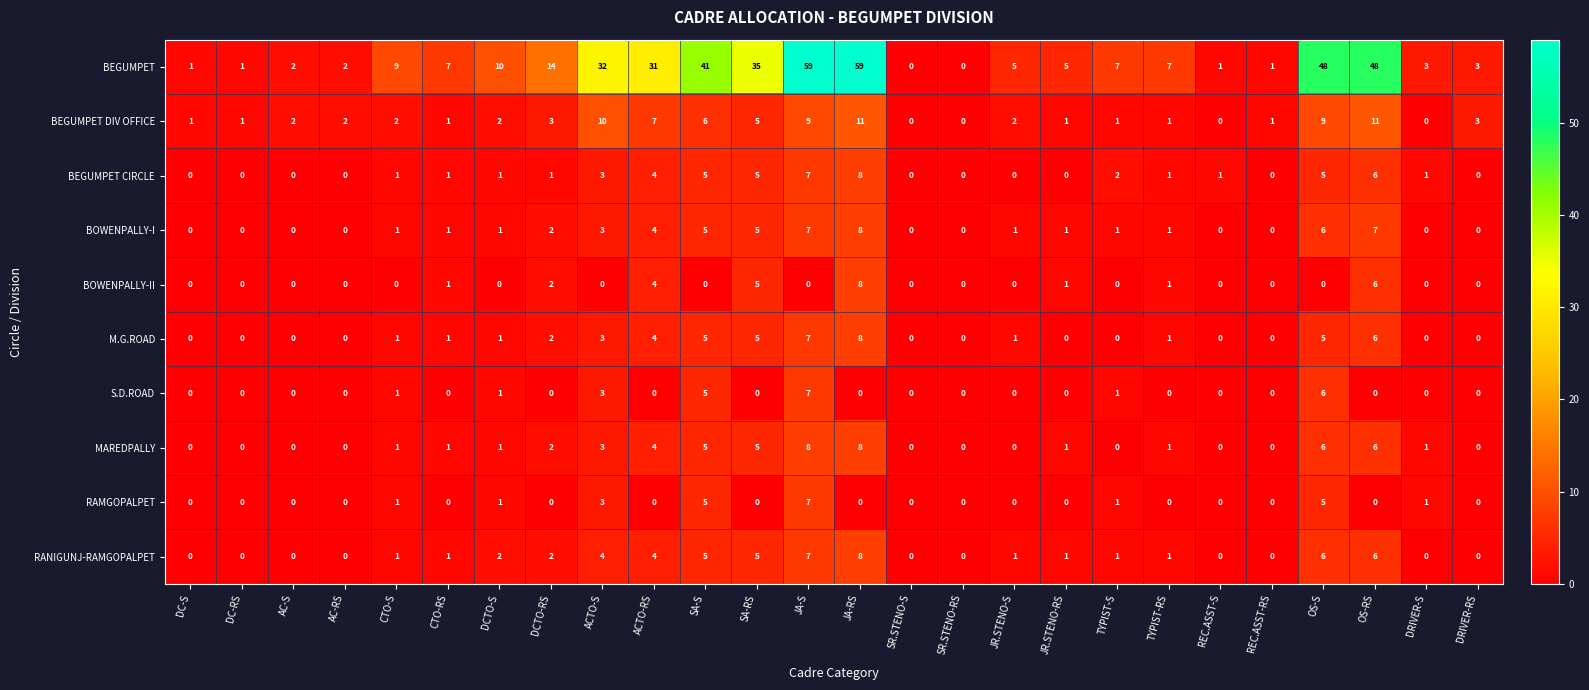

What is the greatest value displayed?

59